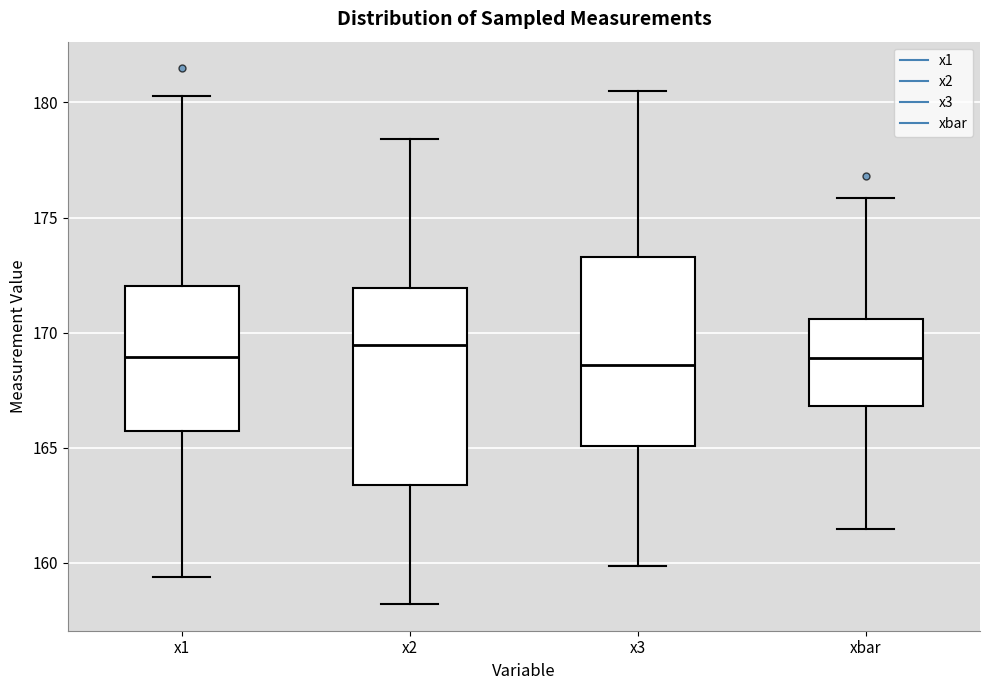

Reading left to right, read every box against the y-axis: the position of its median line, the range the box covers, and the ends of its whiskers. The values are not printed on the chart, so give them approximately, as read against the axis.

x1: median 169.0, box 165.5 to 172.0, whiskers 159.5 to 180.5
x2: median 169.5, box 163.5 to 172.0, whiskers 158.0 to 178.5
x3: median 168.5, box 165.0 to 173.5, whiskers 160.0 to 180.5
xbar: median 169.0, box 167.0 to 170.5, whiskers 161.5 to 176.0